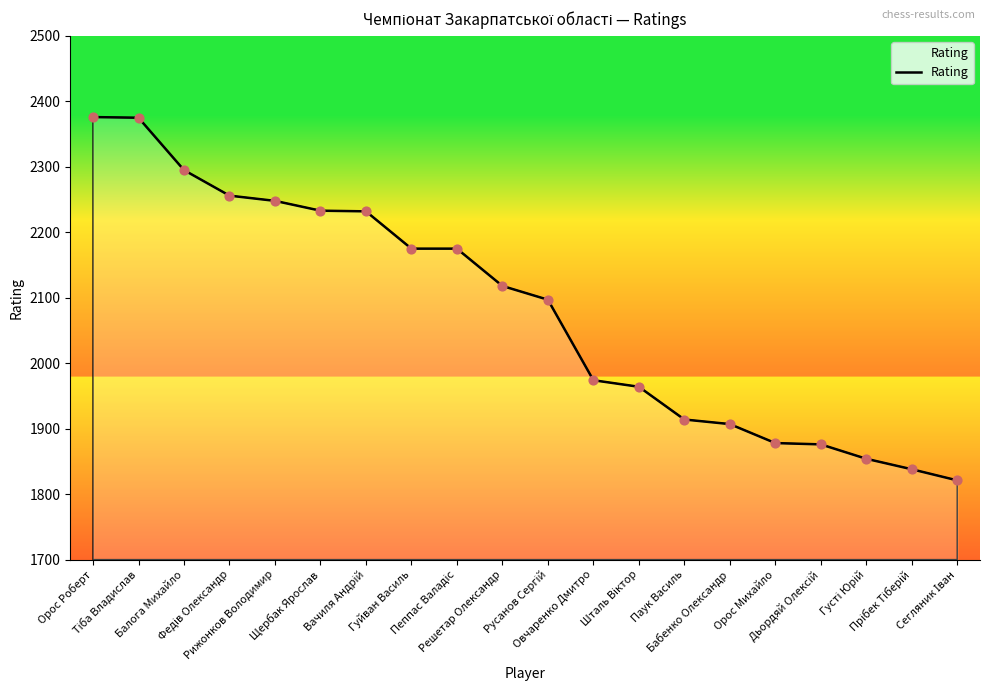

Between Гуйван Василь and Орос Михайло, which is larger?

Гуйван Василь